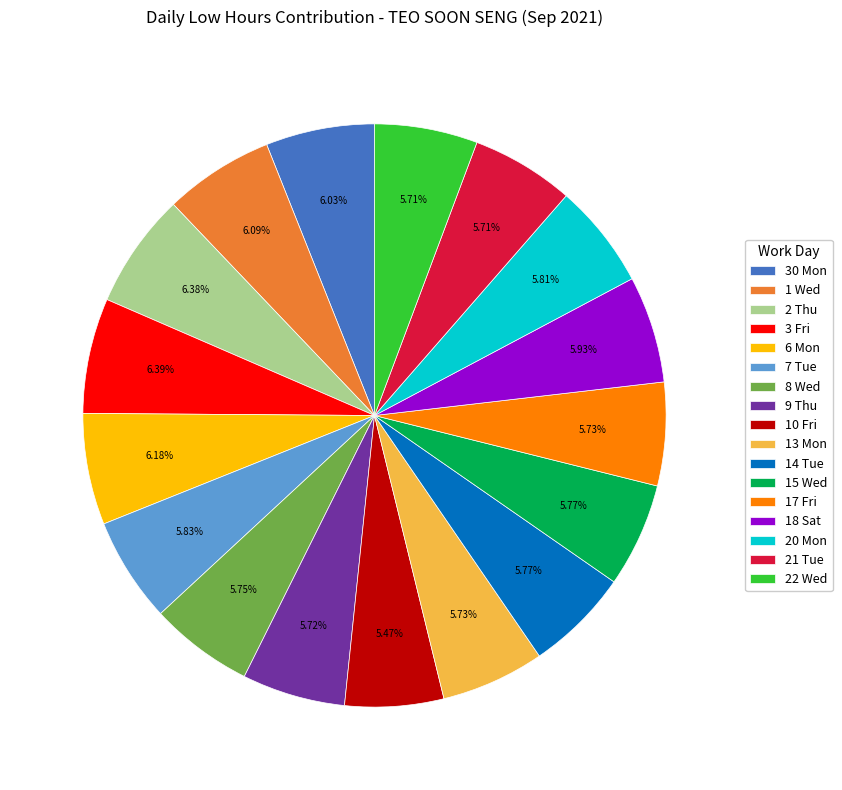

Is the sum of 18 Sat and 2 Thu greater than half?

No